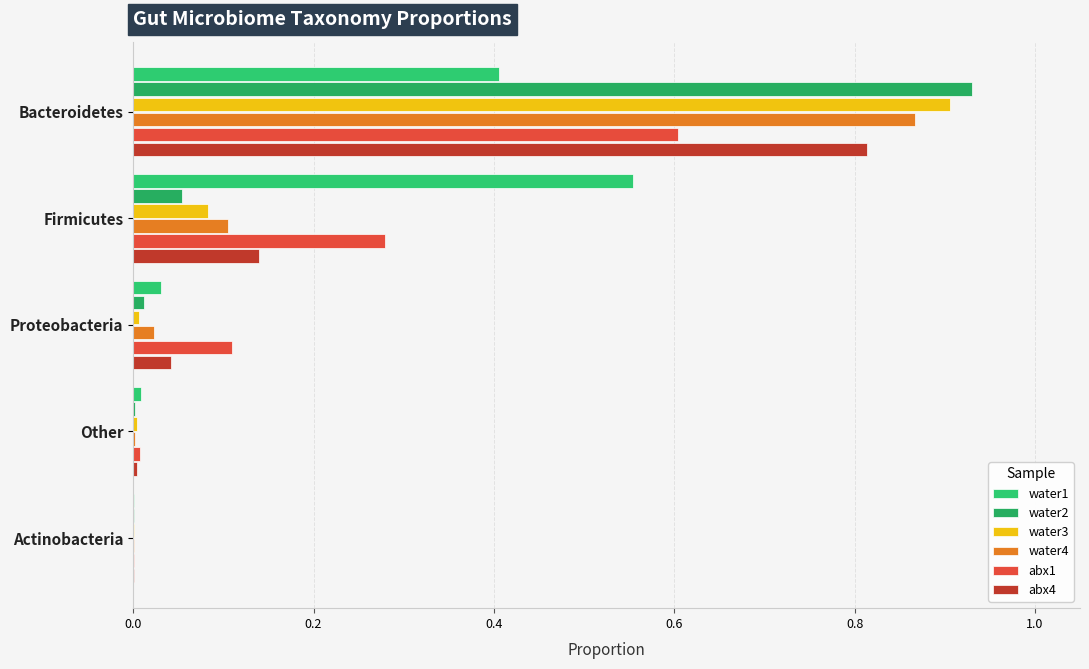

What is the difference between the maximum and second lowest values in the water2 series?

0.9